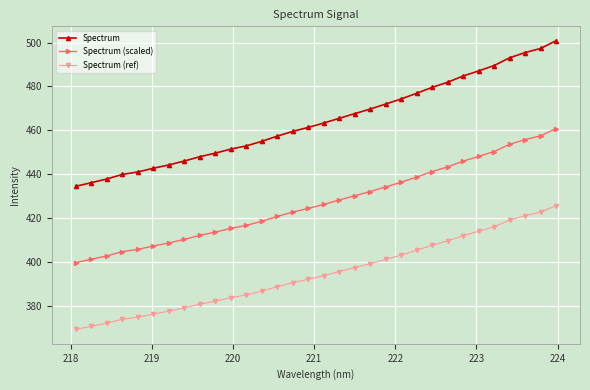

What is the difference between the maximum and minimum values in the Spectrum series?

66.3